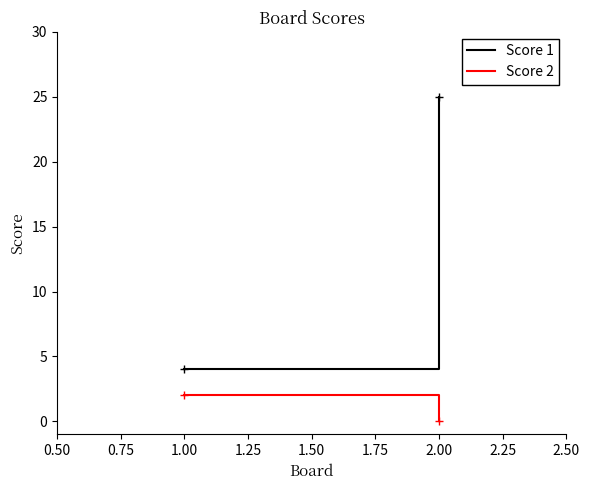

What is the difference between the Score 2 values at 1.00 and 2.00?

2